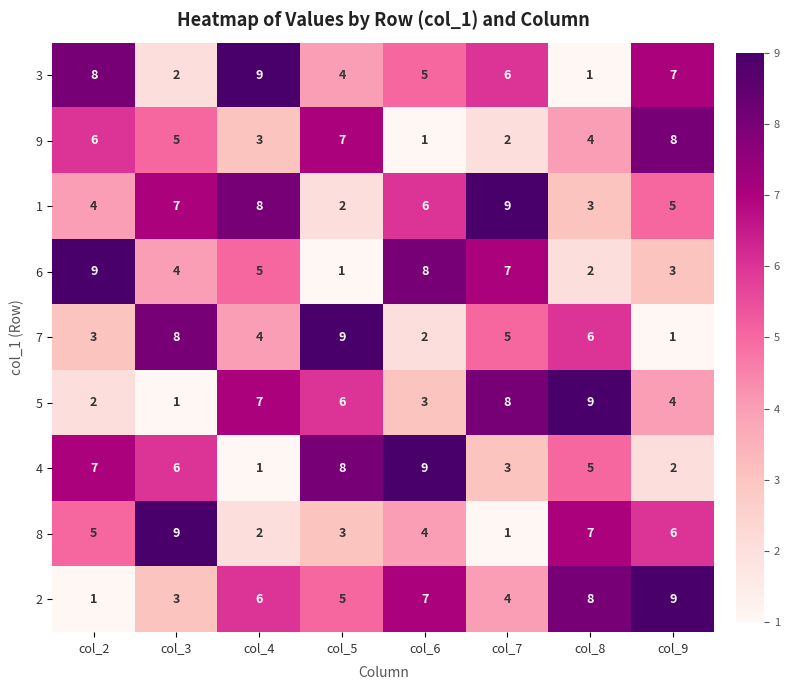

At which label does 9 reach its minimum?

col_6